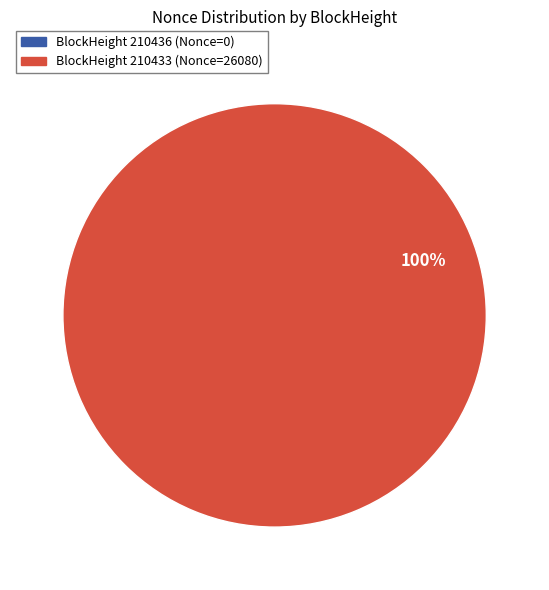

Which category accounts for the majority?

BlockHeight 210433 (Nonce=26080)